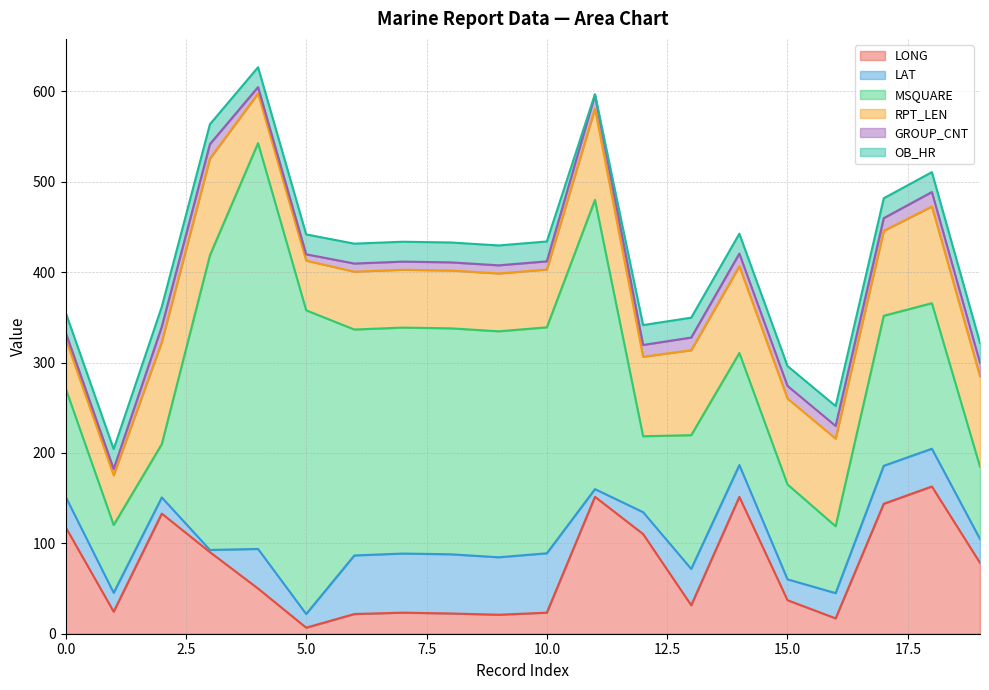

The RPT_LEN series shows 173.6 at 11. True or false?

False